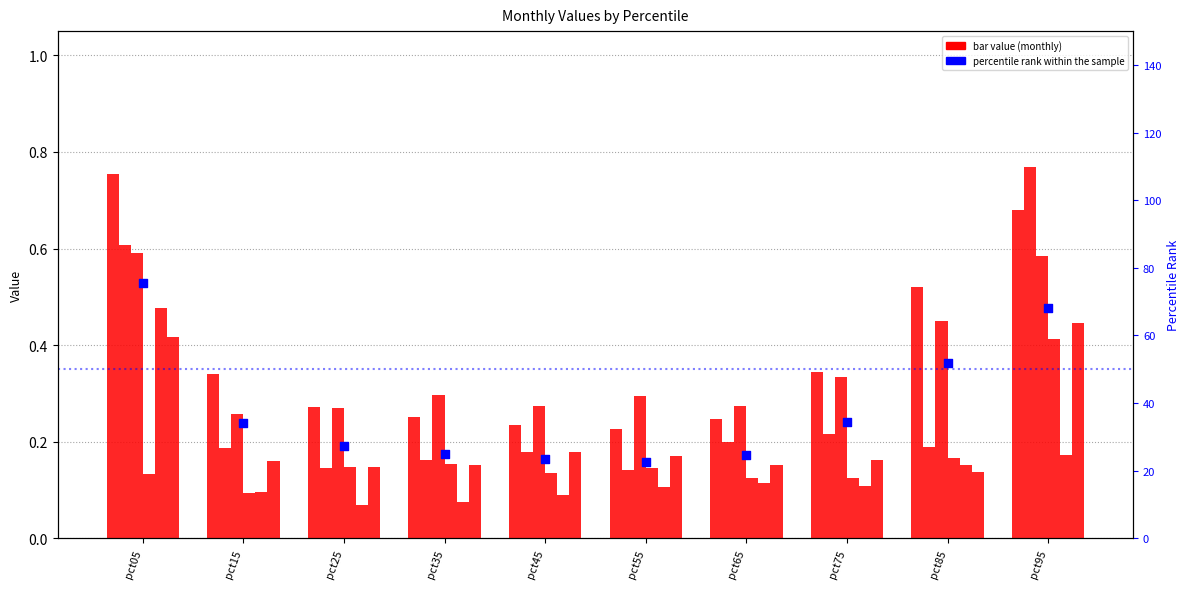

At how many categories does at least one series exceed 4?

10